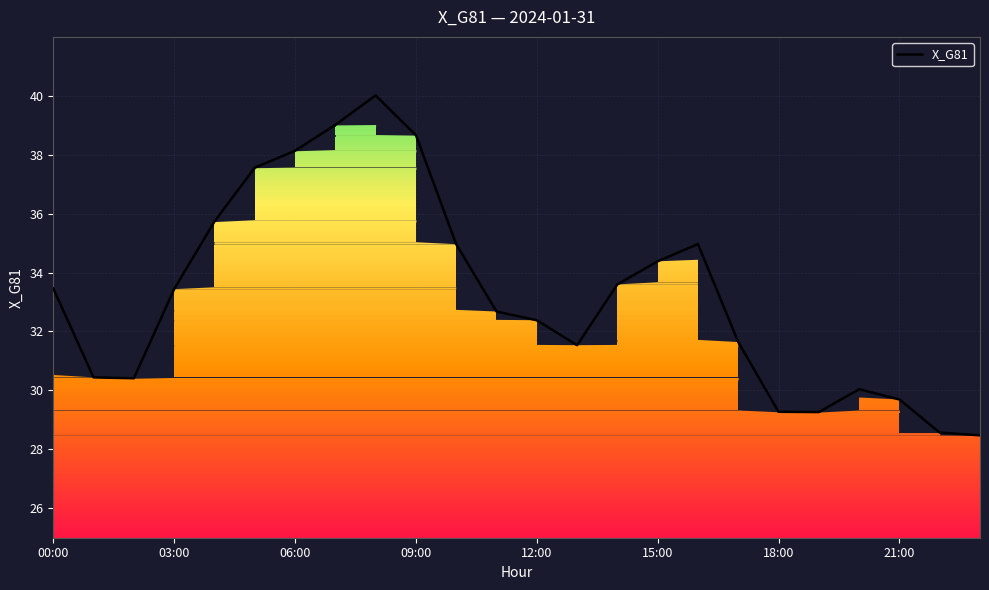

Where does the X_G81 series first go above 33?

00:00